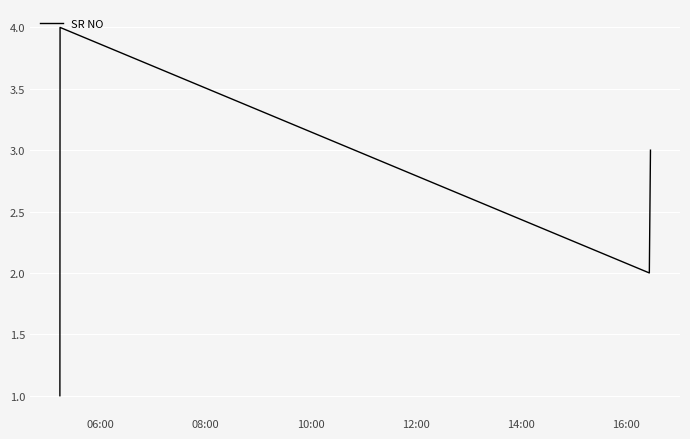

What is the difference between the maximum and minimum values?

3